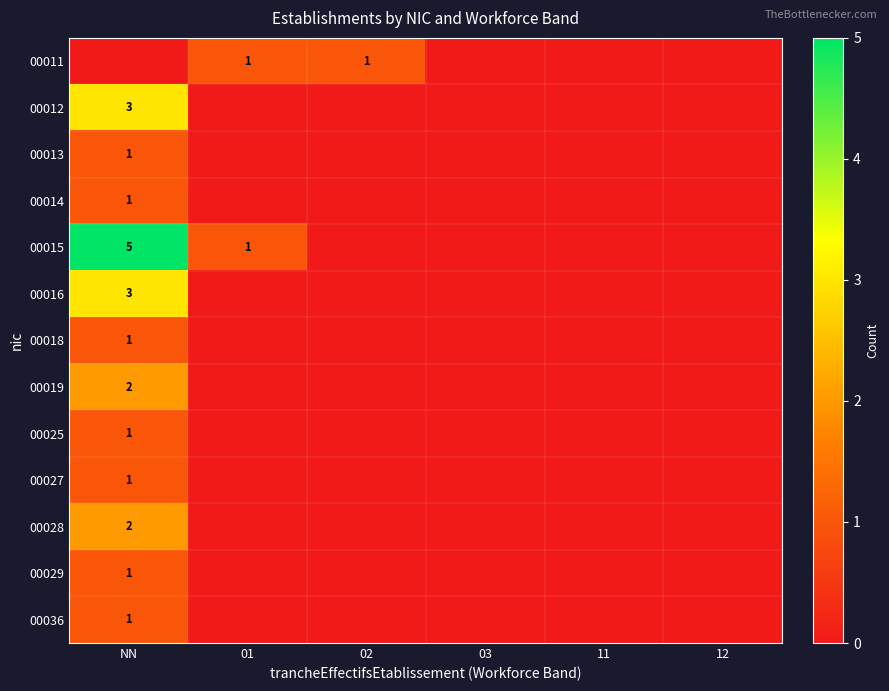

What is the total value across all series at NN?

22